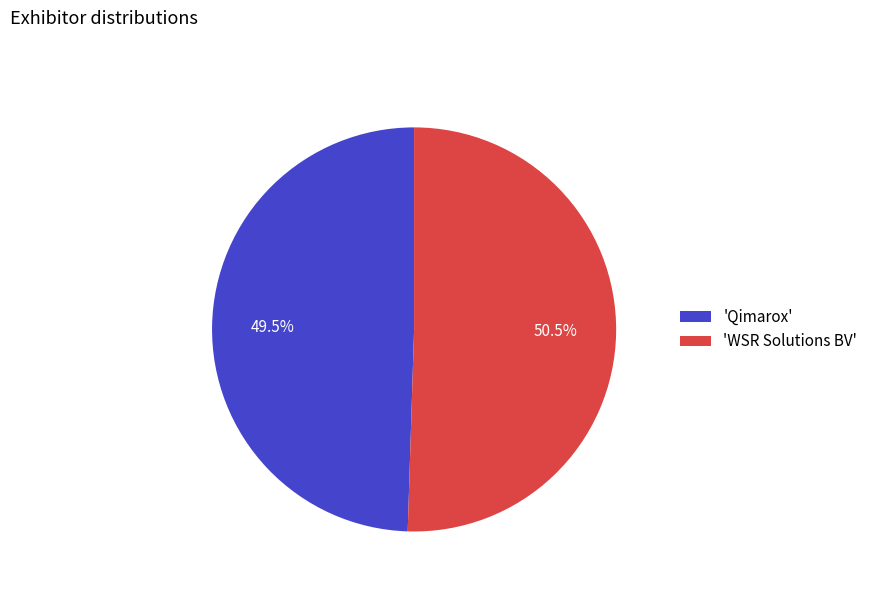

How many slices are in this pie chart?

2